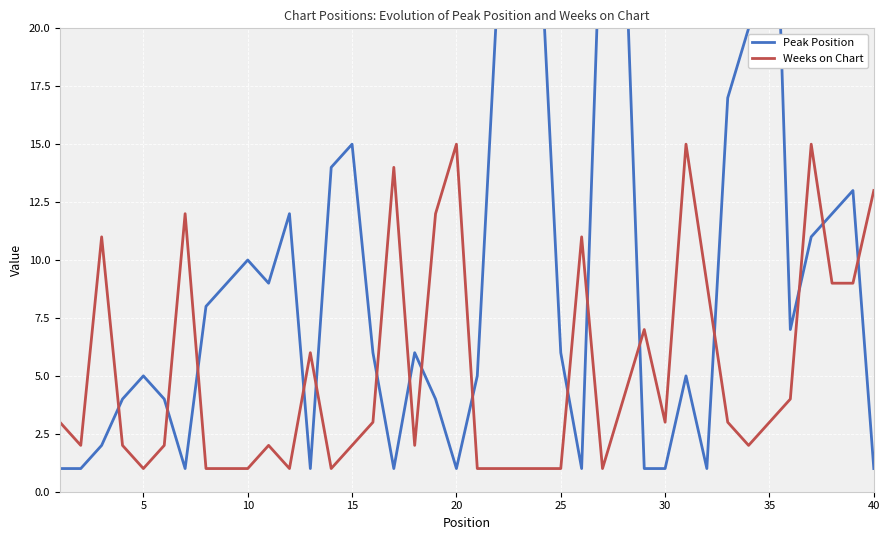

What is the highest value of the Weeks on Chart series?

15